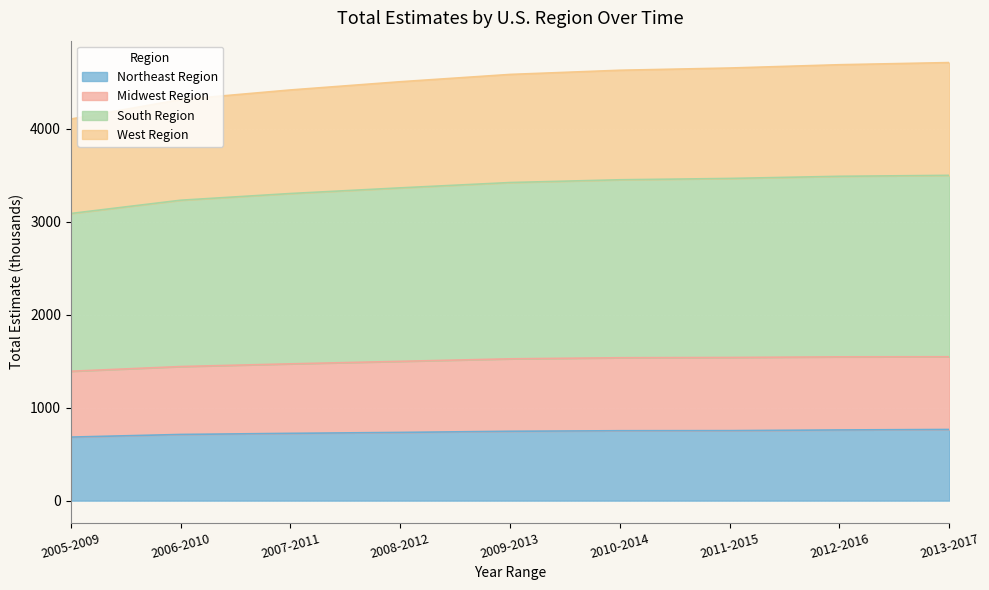

List the series in order of their peak value, lowest first.

Northeast Region, Midwest Region, West Region, South Region